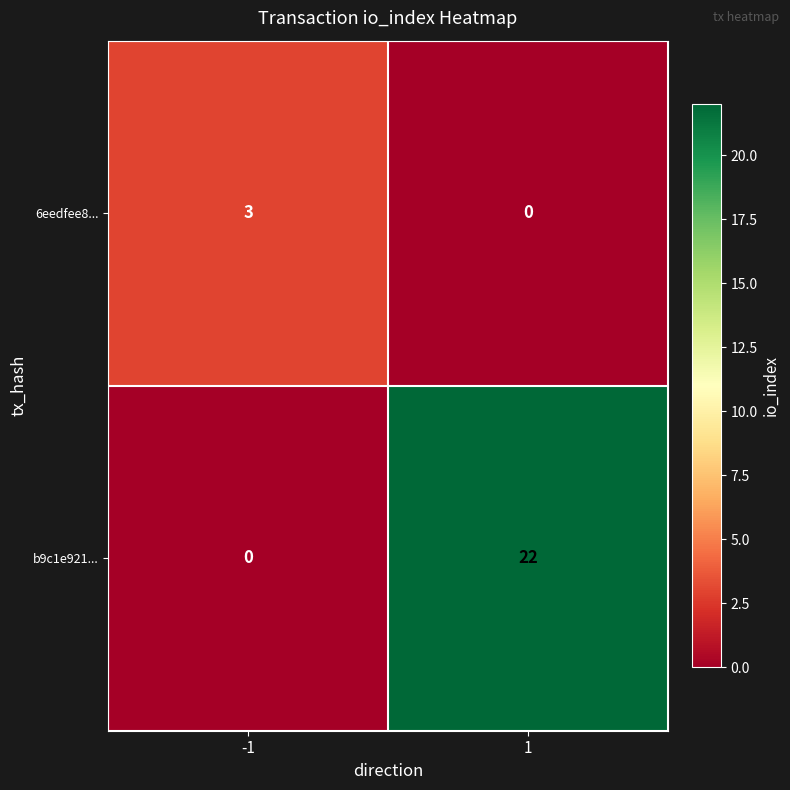

Which label corresponds to the largest value in the chart?

1